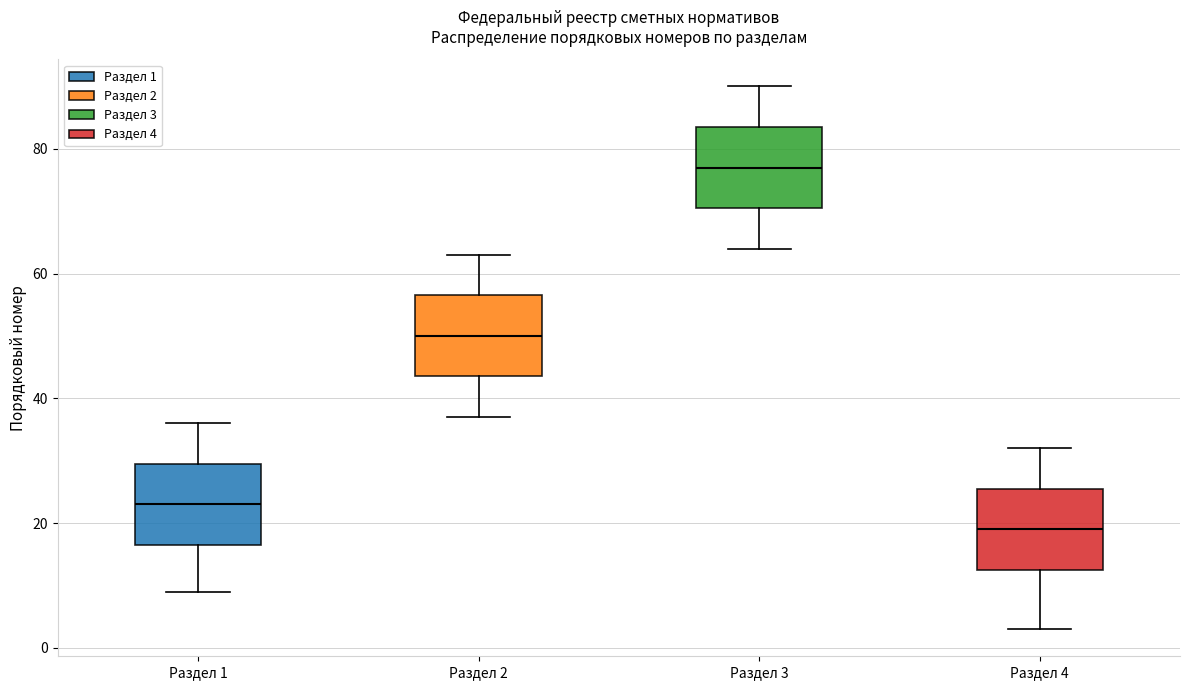

Reading left to right, read every box against the y-axis: the position of its median line, the range the box covers, and the ends of its whiskers. The values are not printed on the chart, so give them approximately, as read against the axis.

Раздел 1: median 24, box 16 to 30, whiskers 10 to 36
Раздел 2: median 50, box 44 to 56, whiskers 38 to 64
Раздел 3: median 78, box 70 to 84, whiskers 64 to 90
Раздел 4: median 20, box 12 to 26, whiskers 4 to 32